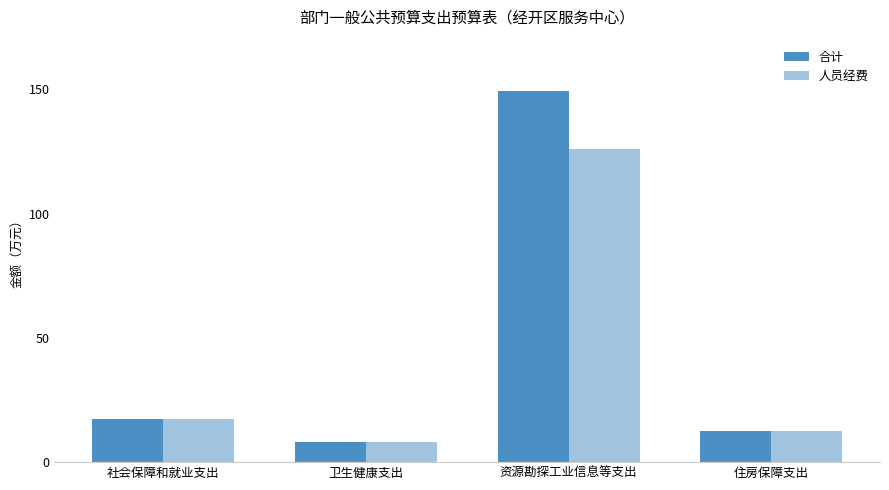

List the series in order of their peak value, lowest first.

人员经费, 合计